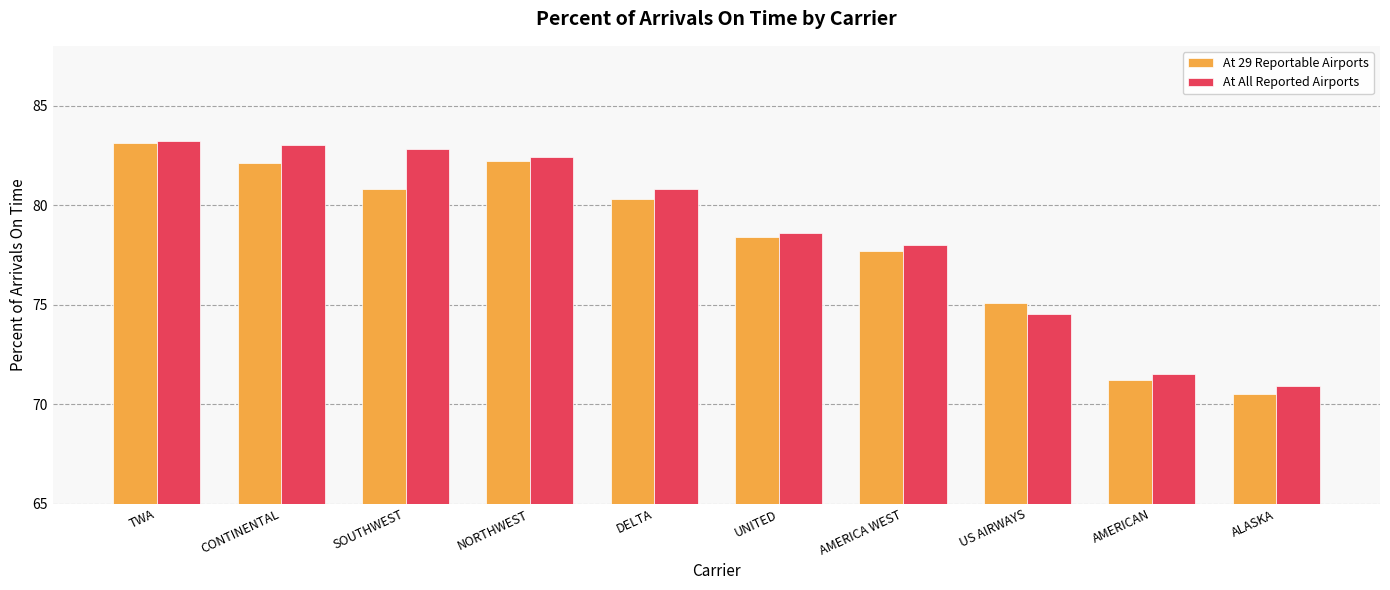

What is the minimum value shown in the chart?

70.5